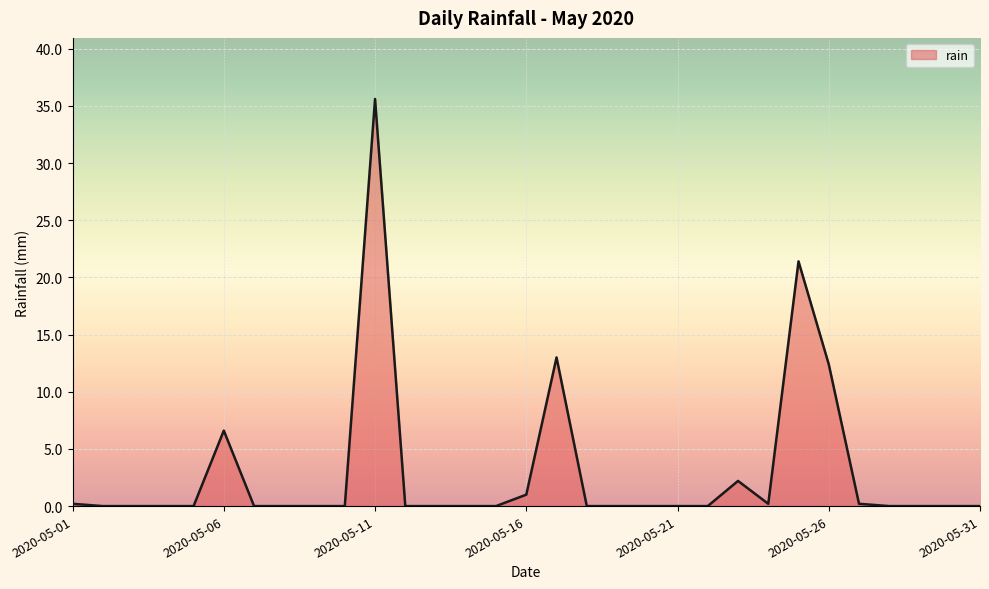

What is the difference between the maximum and minimum values?

35.6